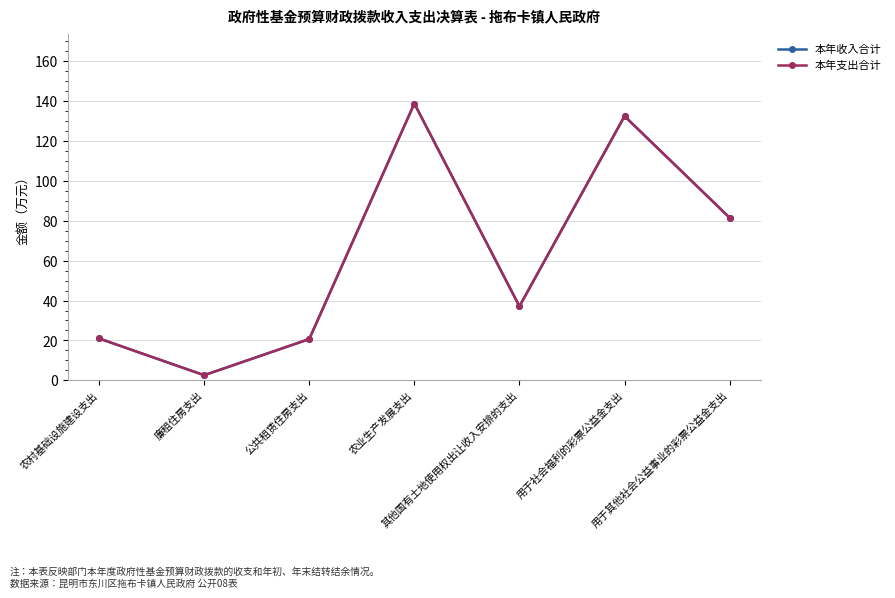

True or false: 本年支出合计 has a value of 54.8 at 用于其他社会公益事业的彩票公益金支出.

False